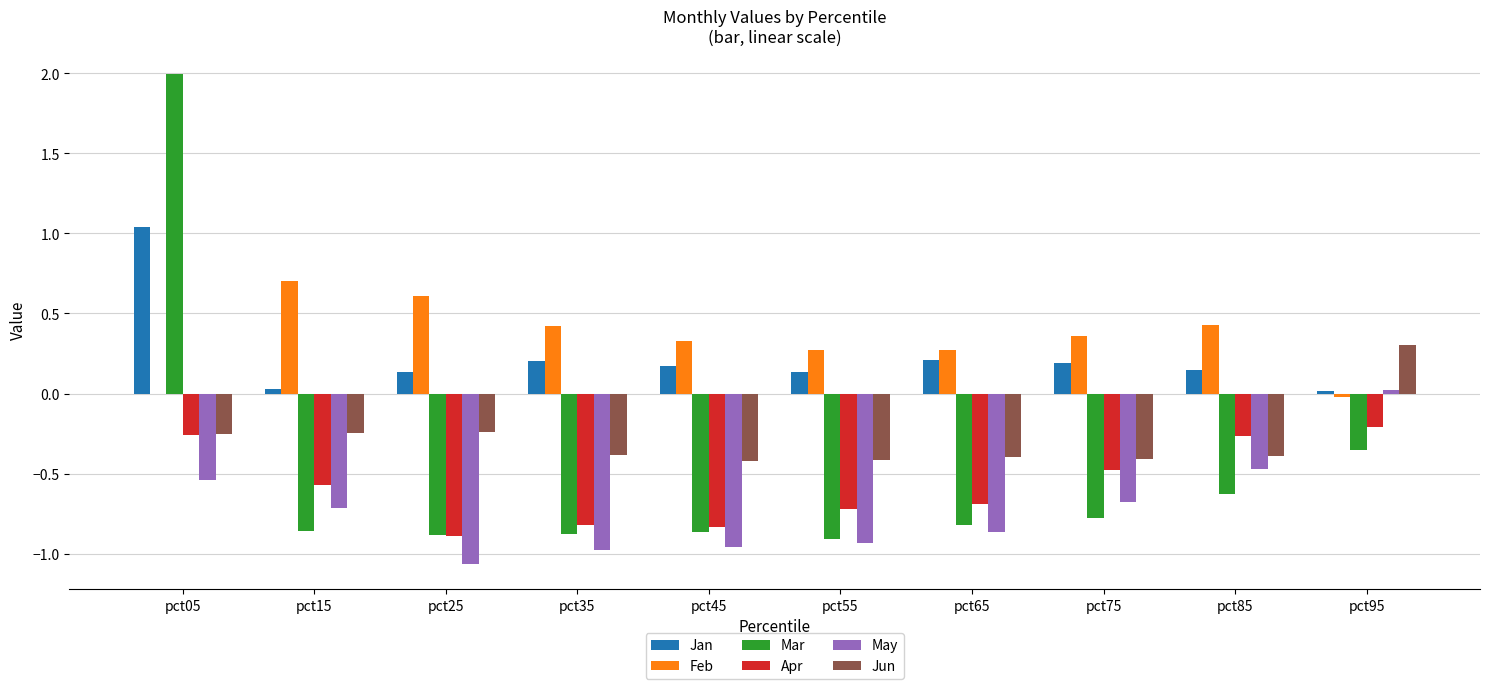

Is it true that Feb equals 0.5 at pct45?

False